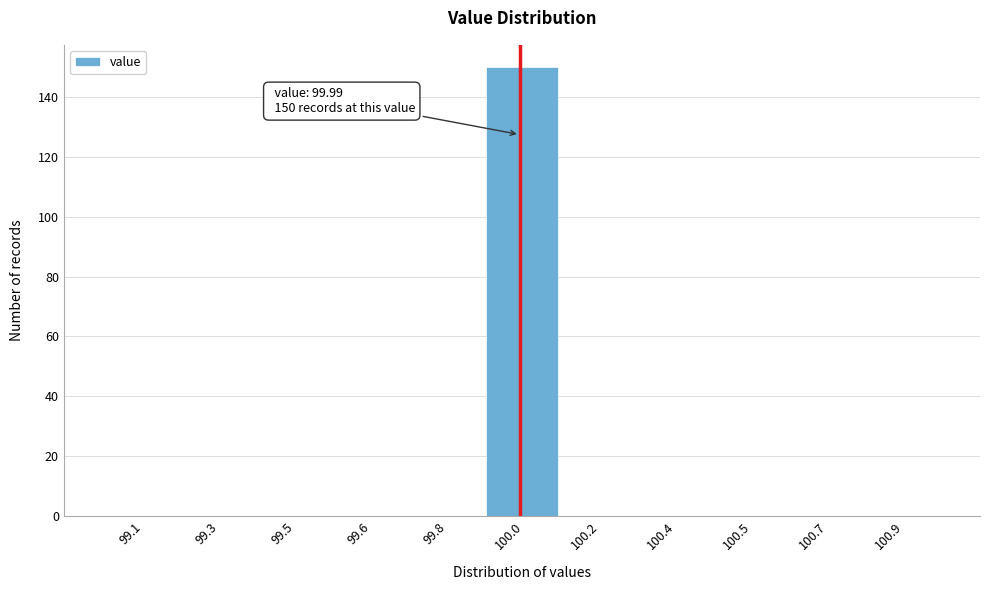

Reading left to right, transcribe all the data shown in this chart.

99.1=0	99.3=0	99.5=0	99.6=0	99.8=0	100.0=150	100.2=0	100.4=0	100.5=0	100.7=0	100.9=0